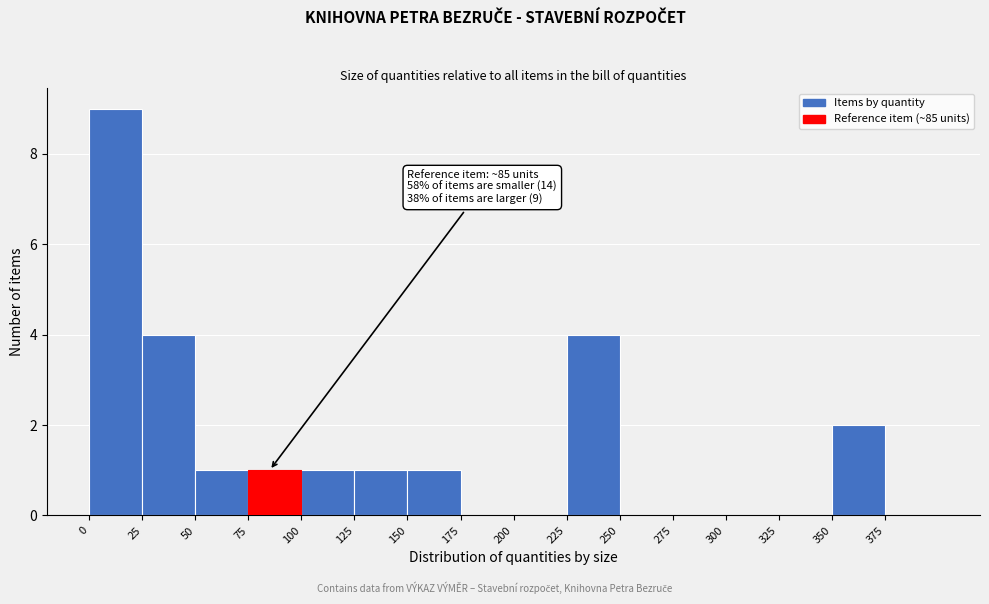

Over which range of the x-axis is the bar tallest?

0 to 25